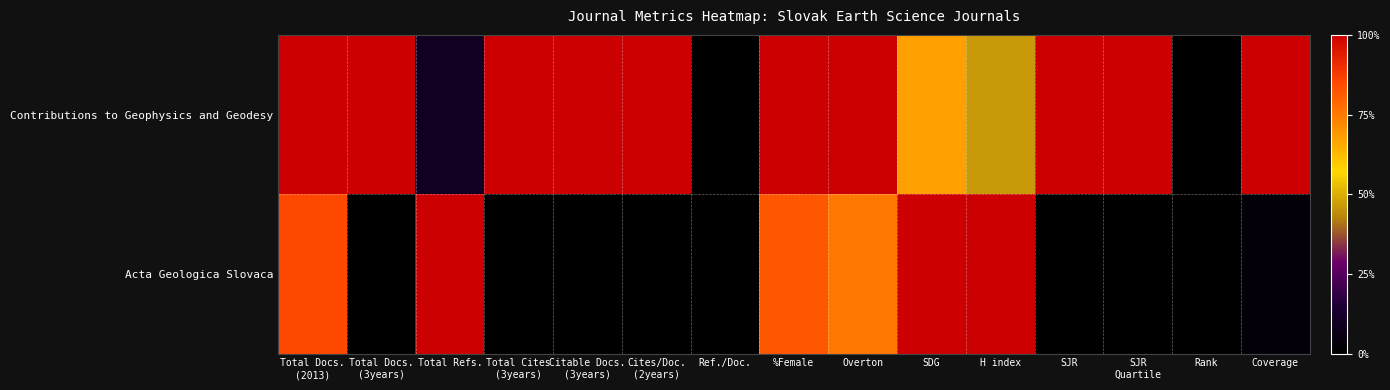

At Coverage, list the series in order from smallest to largest.

Acta Geologica Slovaca, Contributions to Geophysics and Geodesy